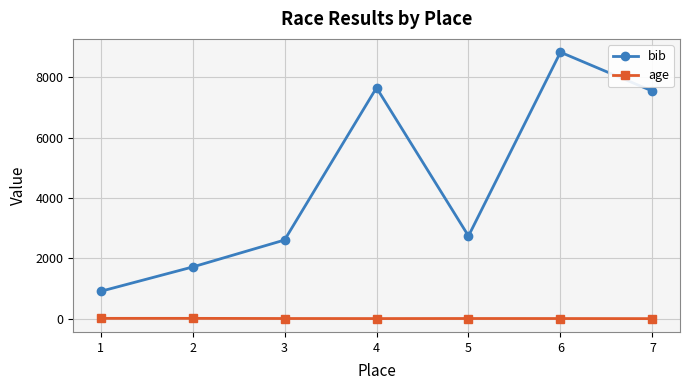

What is the total value across all series at 7?

7549